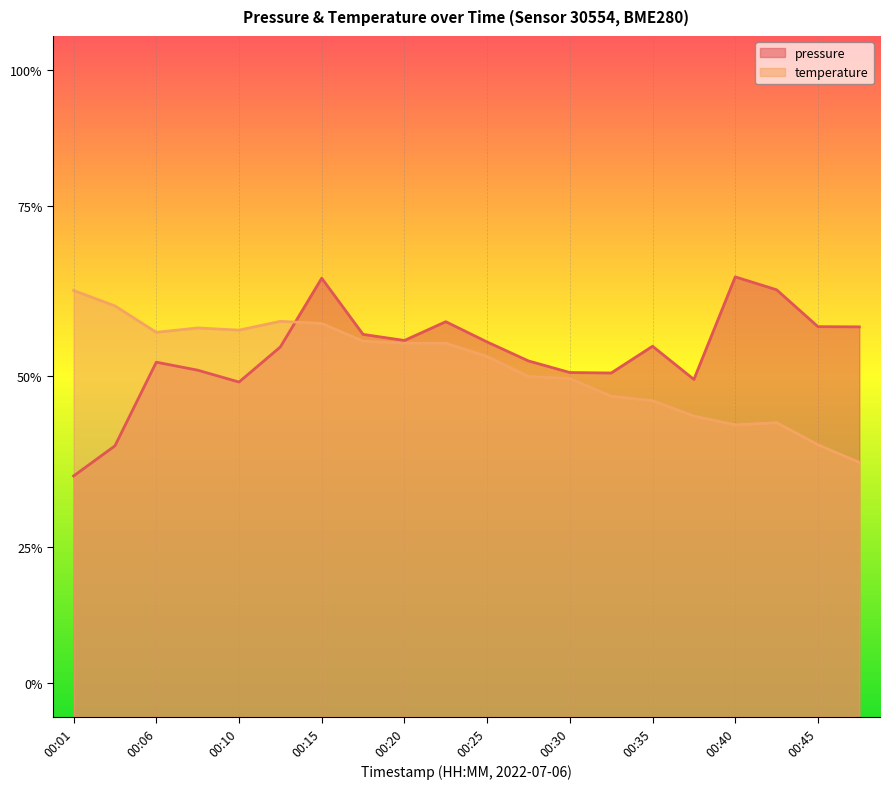

What is the difference between the temperature values at 00:32 and 00:01?

0.2